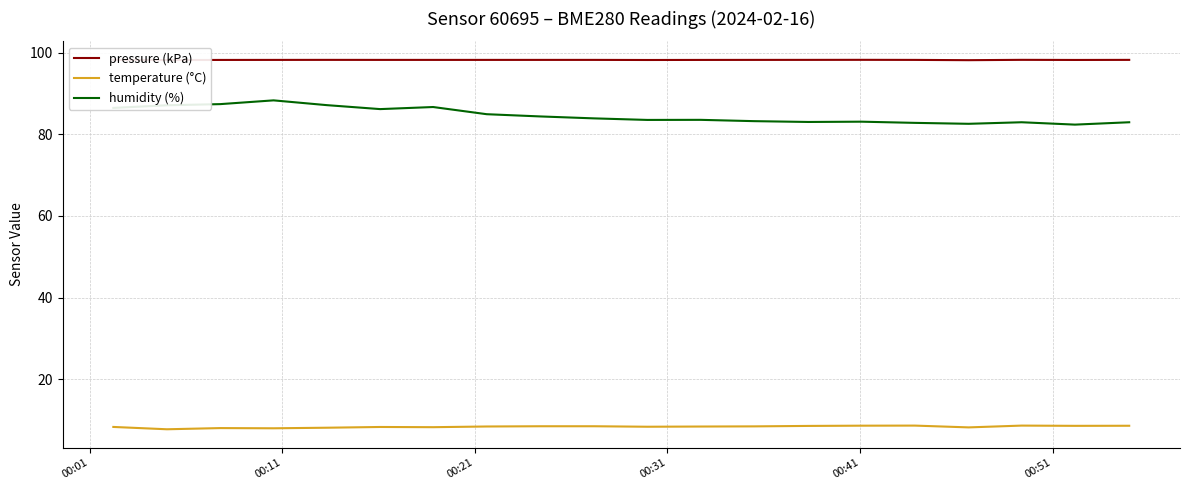

What are all the series names shown in the legend?

pressure (kPa), temperature (°C), humidity (%)